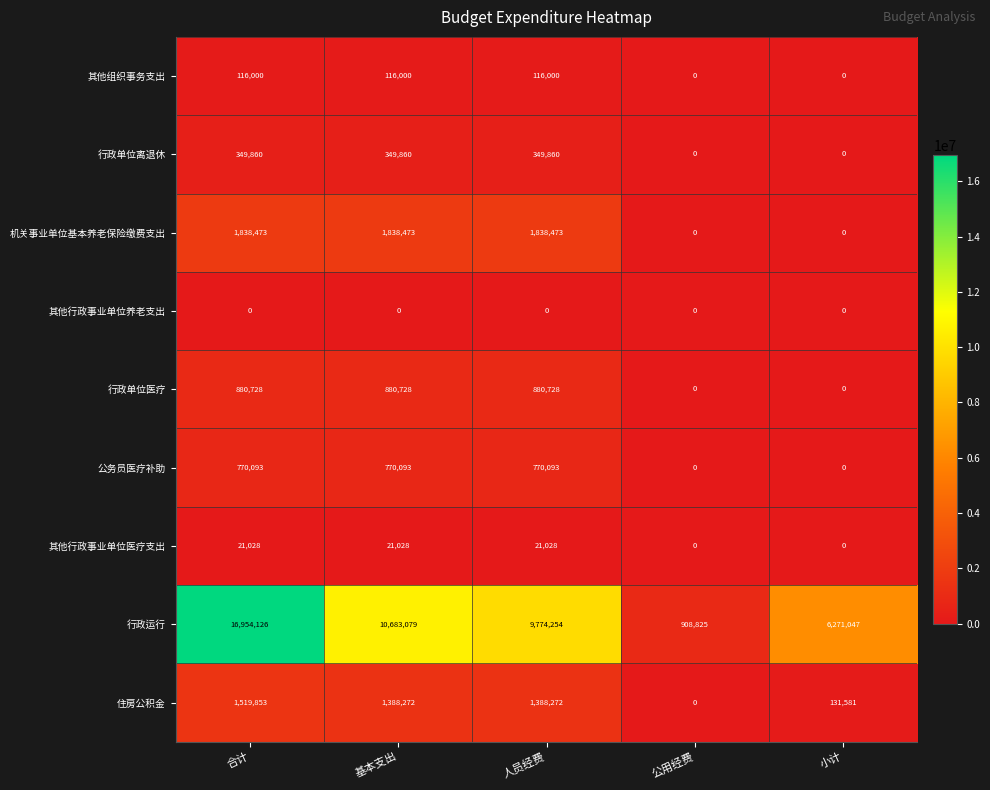

At which label does 行政运行 reach its peak?

合计